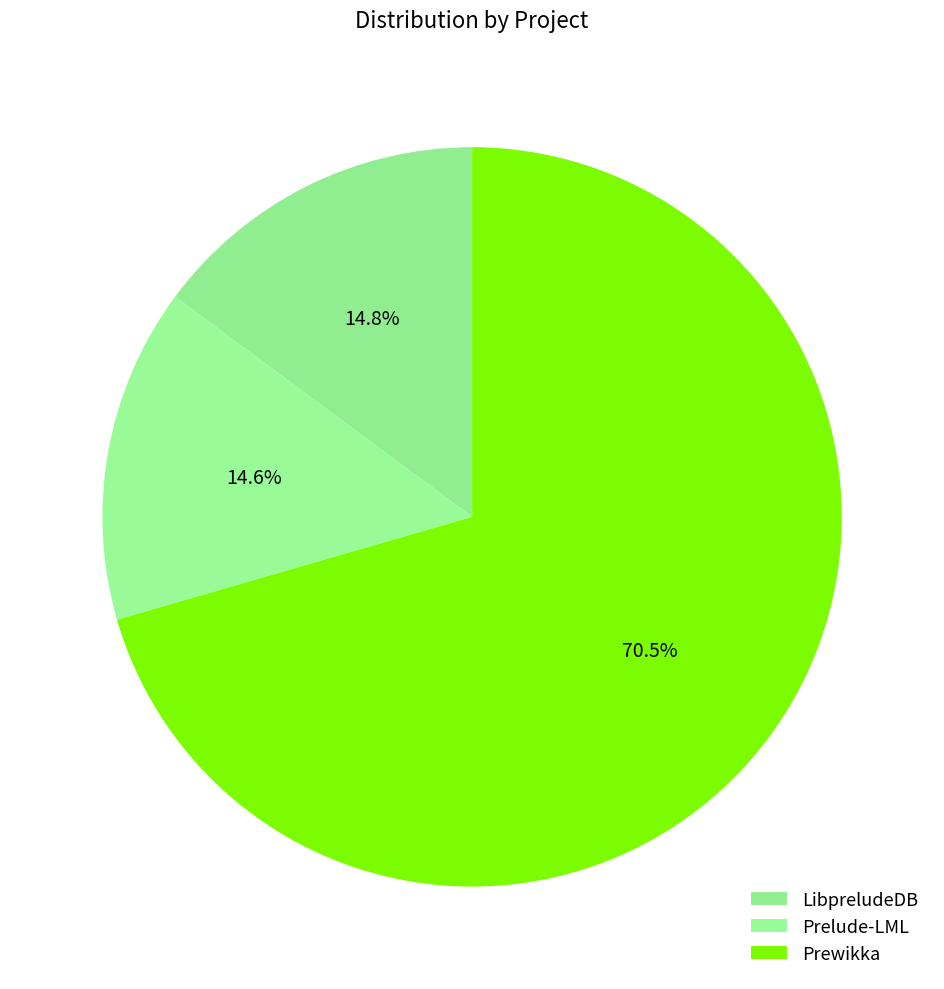

How many segments does this pie chart have?

3